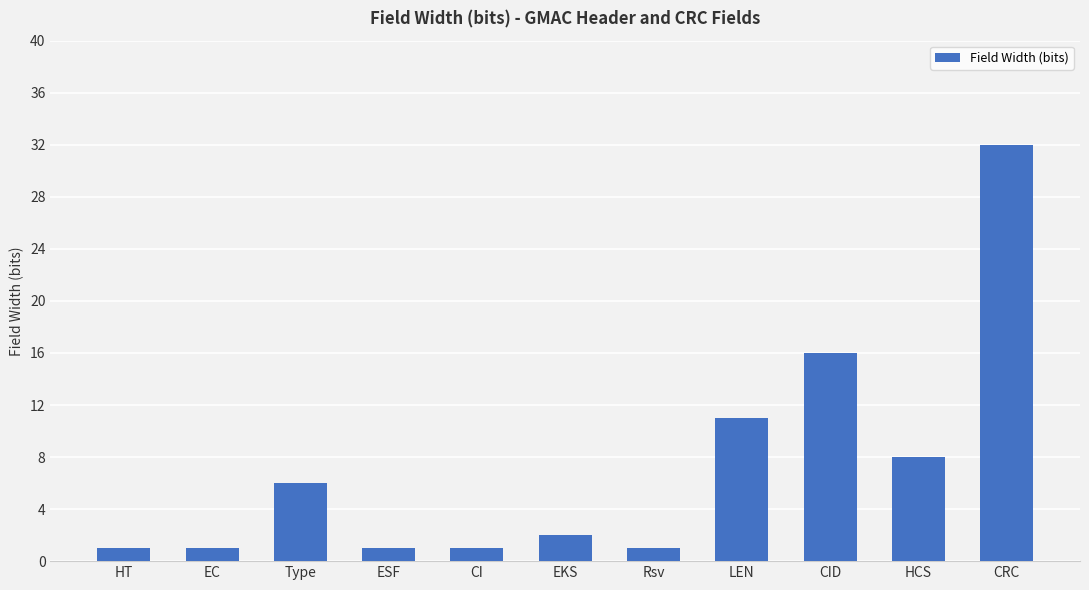

What is the average value?

7